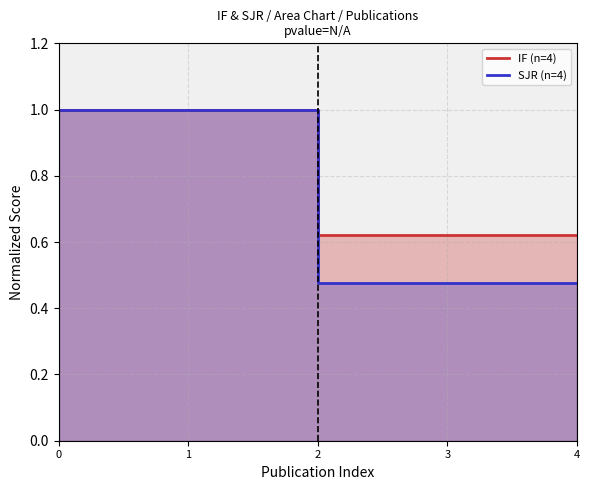

How many lines are shown in the chart?

2